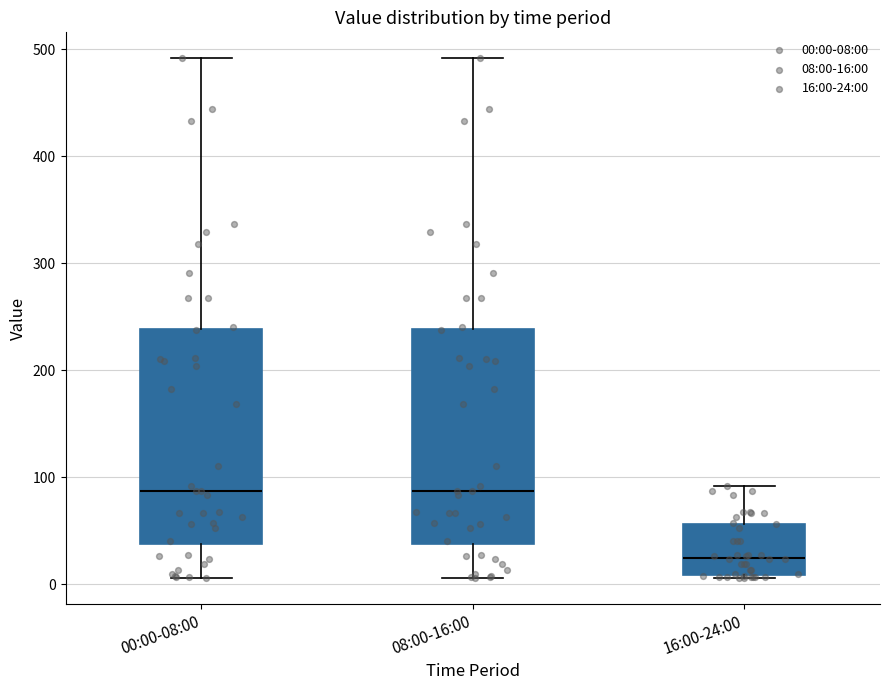

Reading left to right, read every box against the y-axis: the position of its median line, the range the box covers, and the ends of its whiskers. The values are not printed on the chart, so give them approximately, as read against the axis.

00:00-08:00: median 90, box 40 to 240, whiskers 10 to 490
08:00-16:00: median 90, box 40 to 240, whiskers 10 to 490
16:00-24:00: median 30, box 10 to 60, whiskers 10 to 90